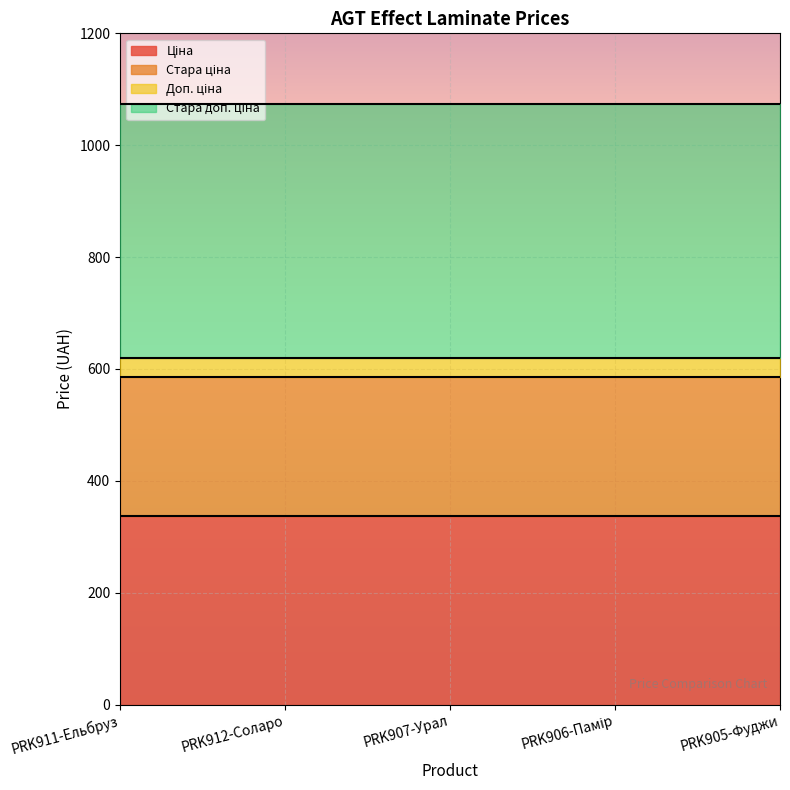

What is the sum of all Ціна values?

1686.9